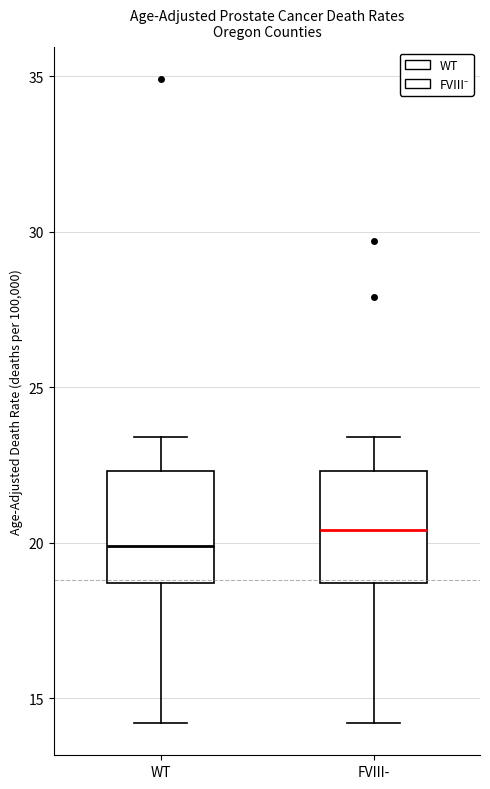

Reading left to right, transcribe this box plot: for each box, give where its median line is, the range the box spans, and where its two whiskers end, as read against the y-axis. The values are not printed on the chart, so give them approximately, as read against the axis.

WT: median 20.0, box 18.5 to 22.5, whiskers 14.0 to 23.5
FVIII-: median 20.5, box 18.5 to 22.5, whiskers 14.0 to 23.5